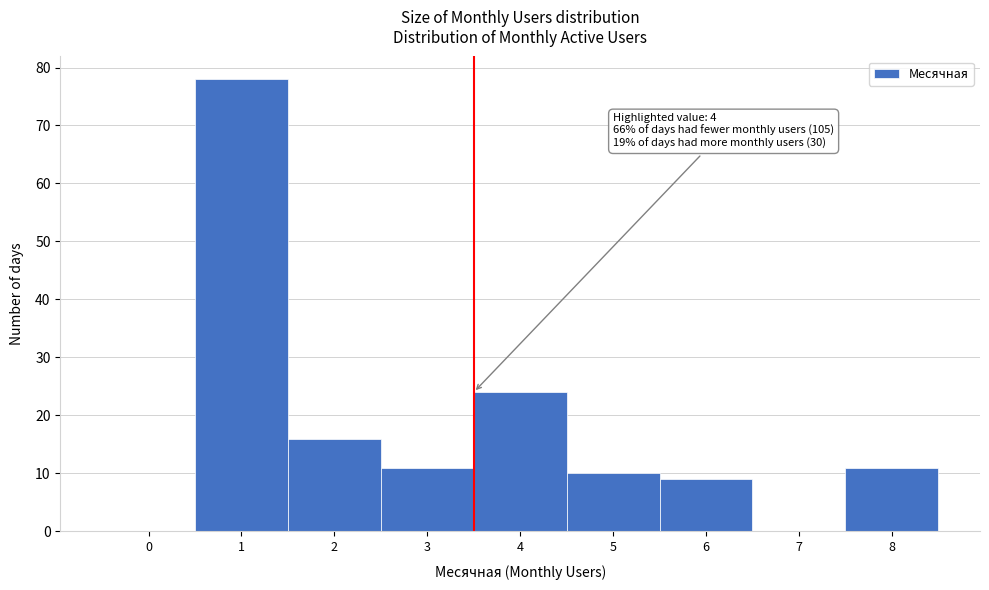

Reading left to right, transcribe all the data shown in this chart.

0=0	1=78	2=16	3=11	4=24	5=10	6=9	7=0	8=11